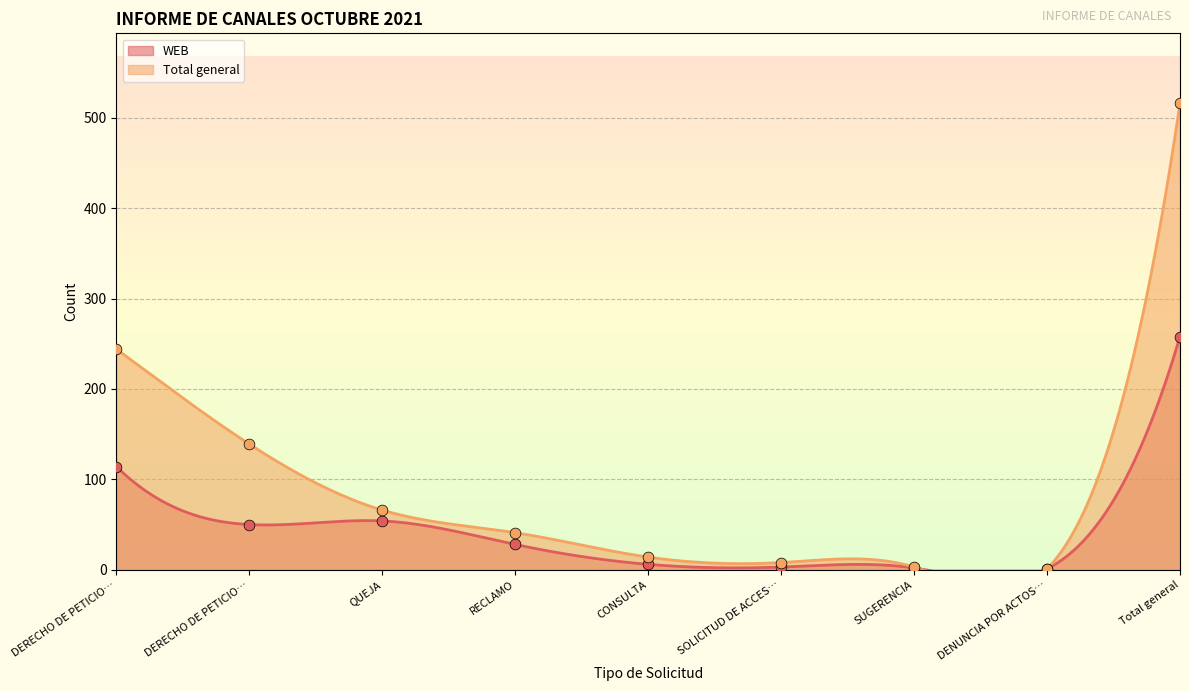

Which series has the largest Y range (max minus min)?

Total general